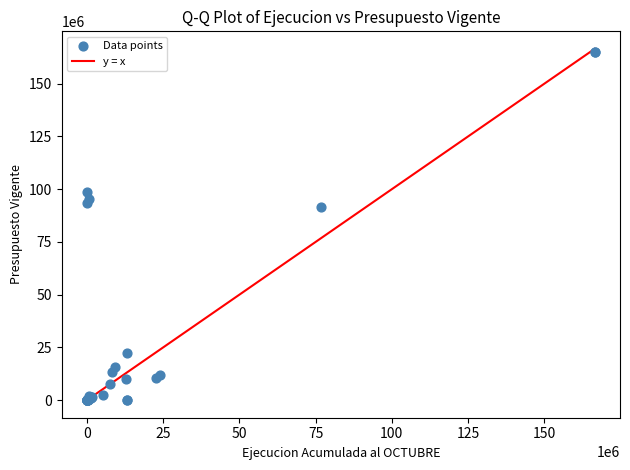

What Y value in the scatter plot is closest to 82540544?

91356598